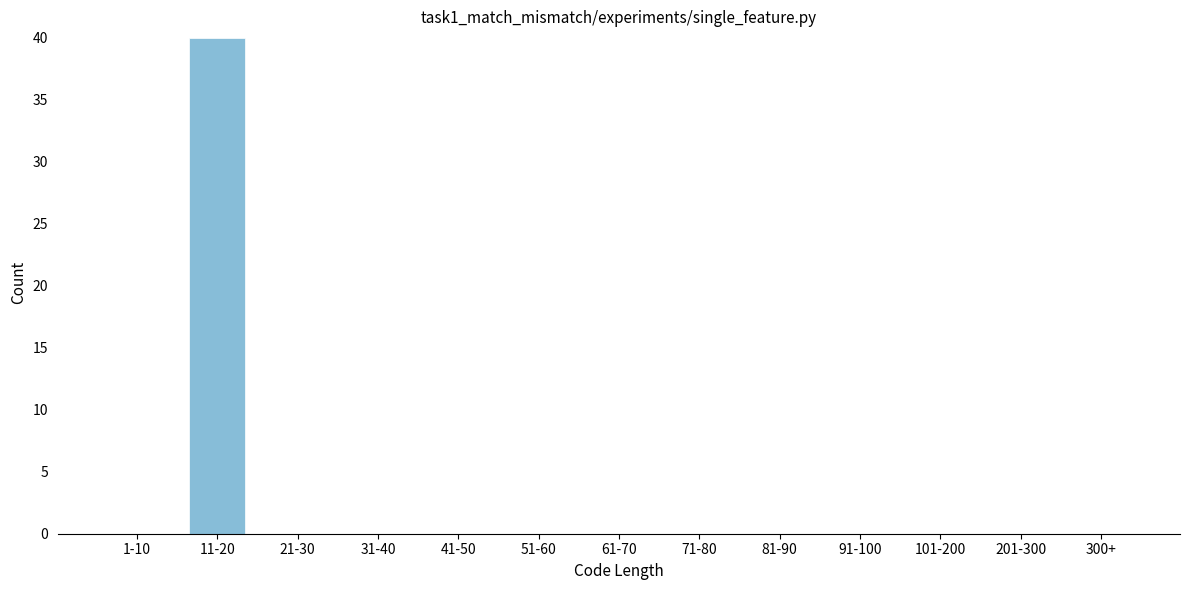

Reading left to right, extract all data points from this chart.

1-10=0	11-20=40	21-30=0	31-40=0	41-50=0	51-60=0	61-70=0	71-80=0	81-90=0	91-100=0	101-200=0	201-300=0	300+=0